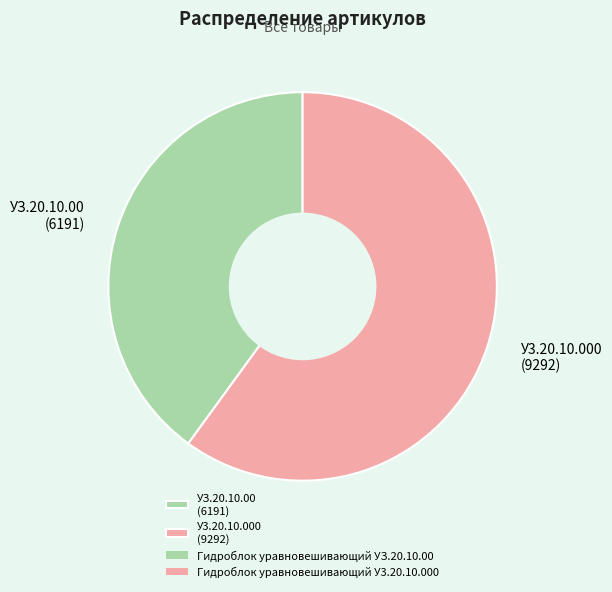

Which category has the biggest portion of the pie?

У3.20.10.000 (9292)